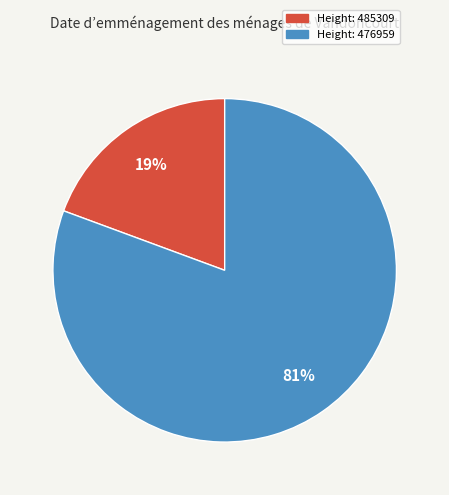

To the nearest percent, what is the average slice percentage?

50%